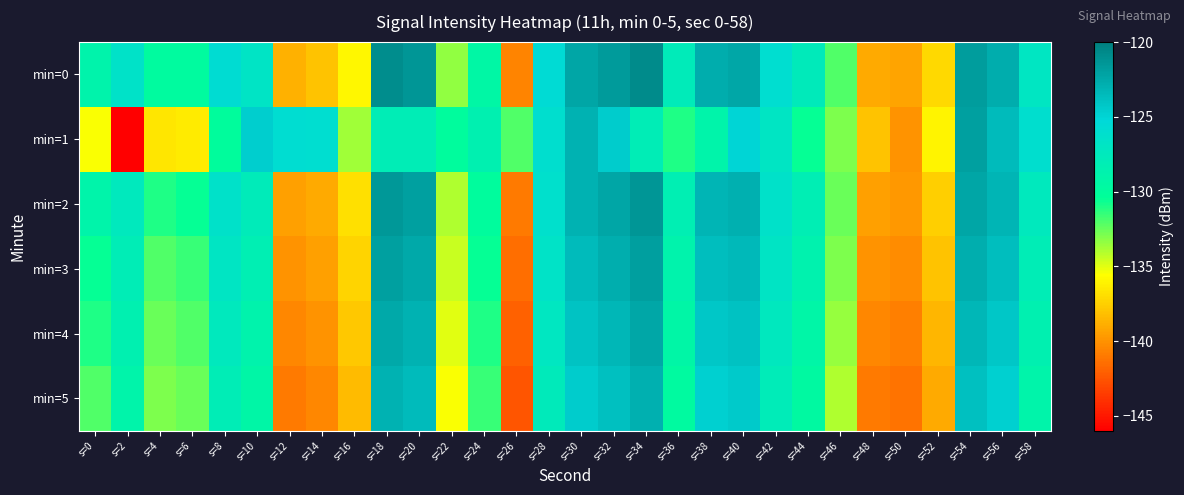

What is the total value across all series at s=20?

-740.3